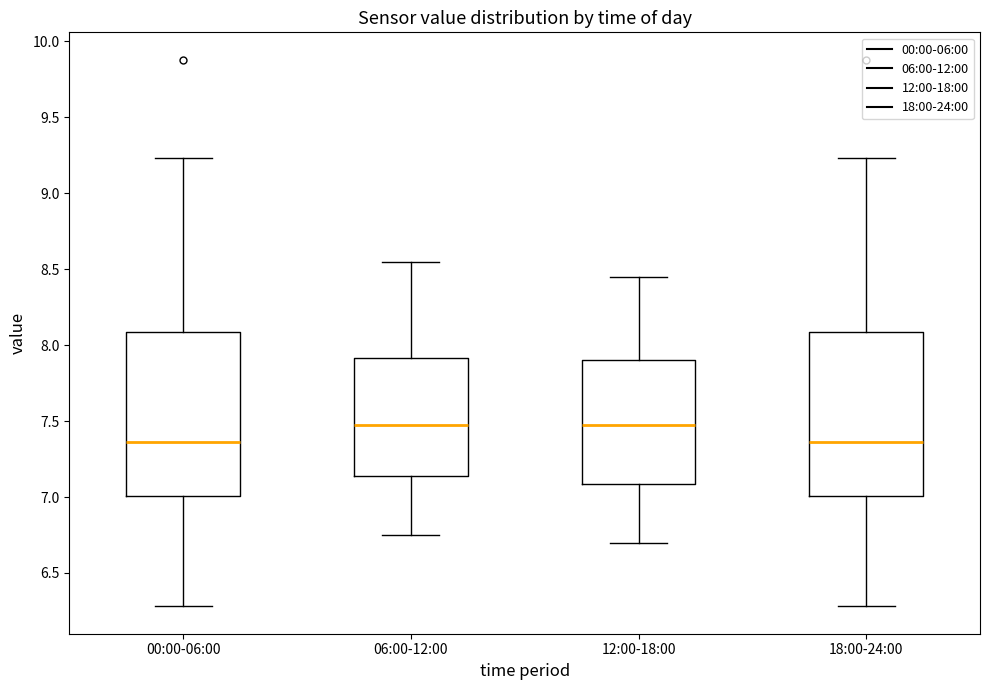

Where is the lower edge of the box for 00:00-06:00 on the y-axis? The values are not printed on the chart, so give them approximately, as read against the axis.

7.00